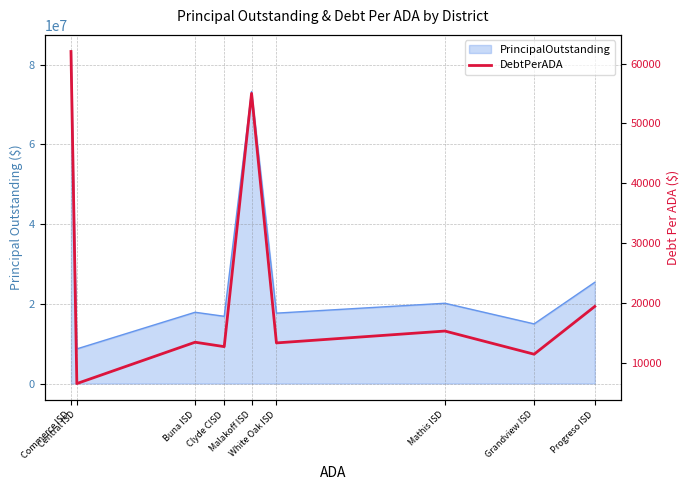

What is the average value?

23213.6